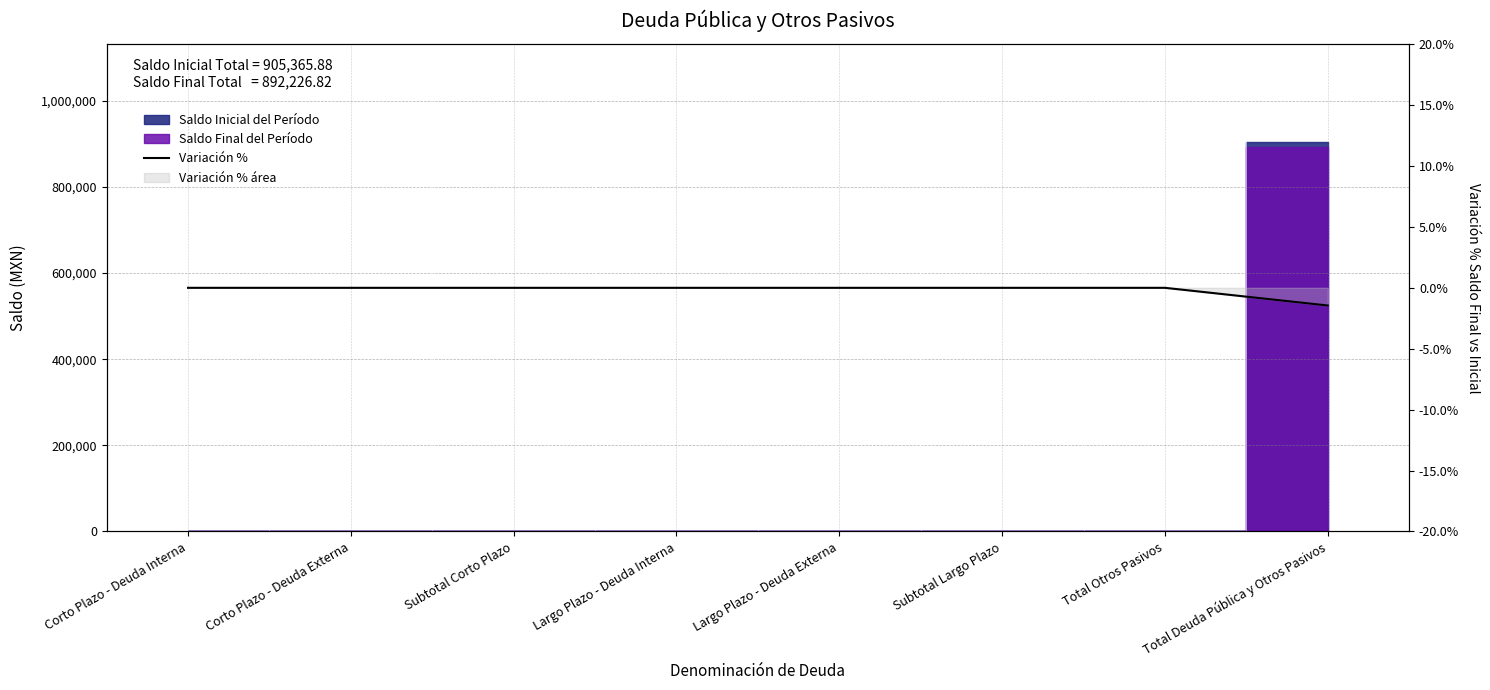

Does the chart have visible grid lines?

Yes